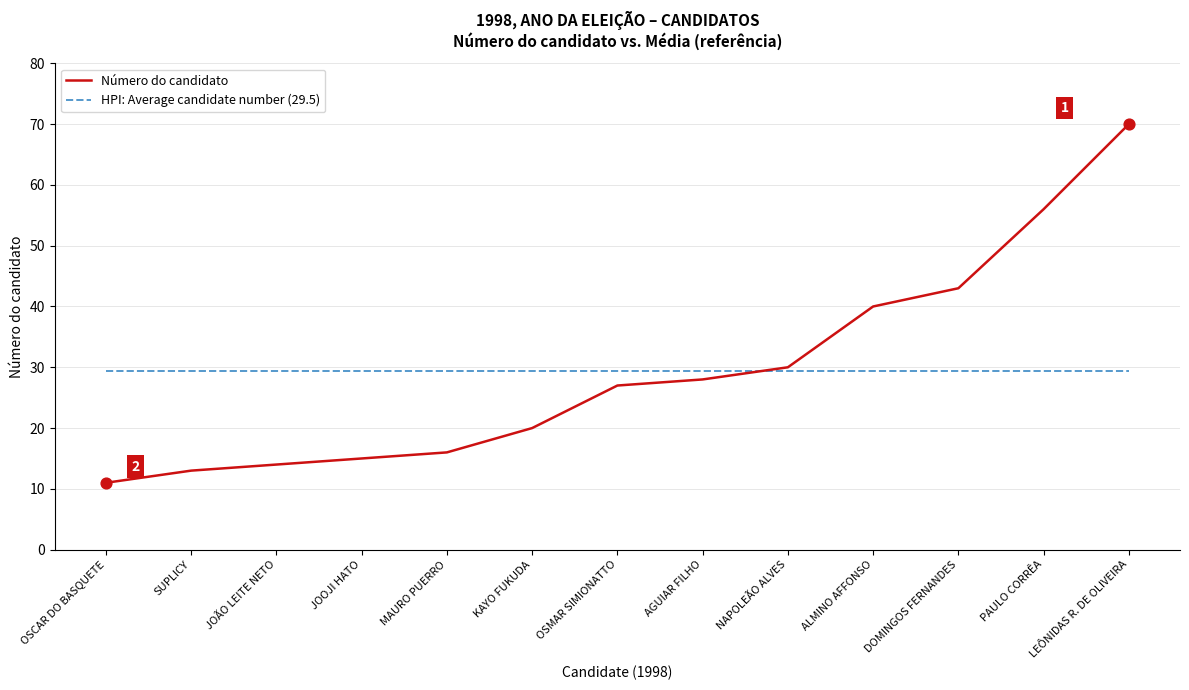

What is the difference between the highest and lowest values at SUPLICY?

16.5